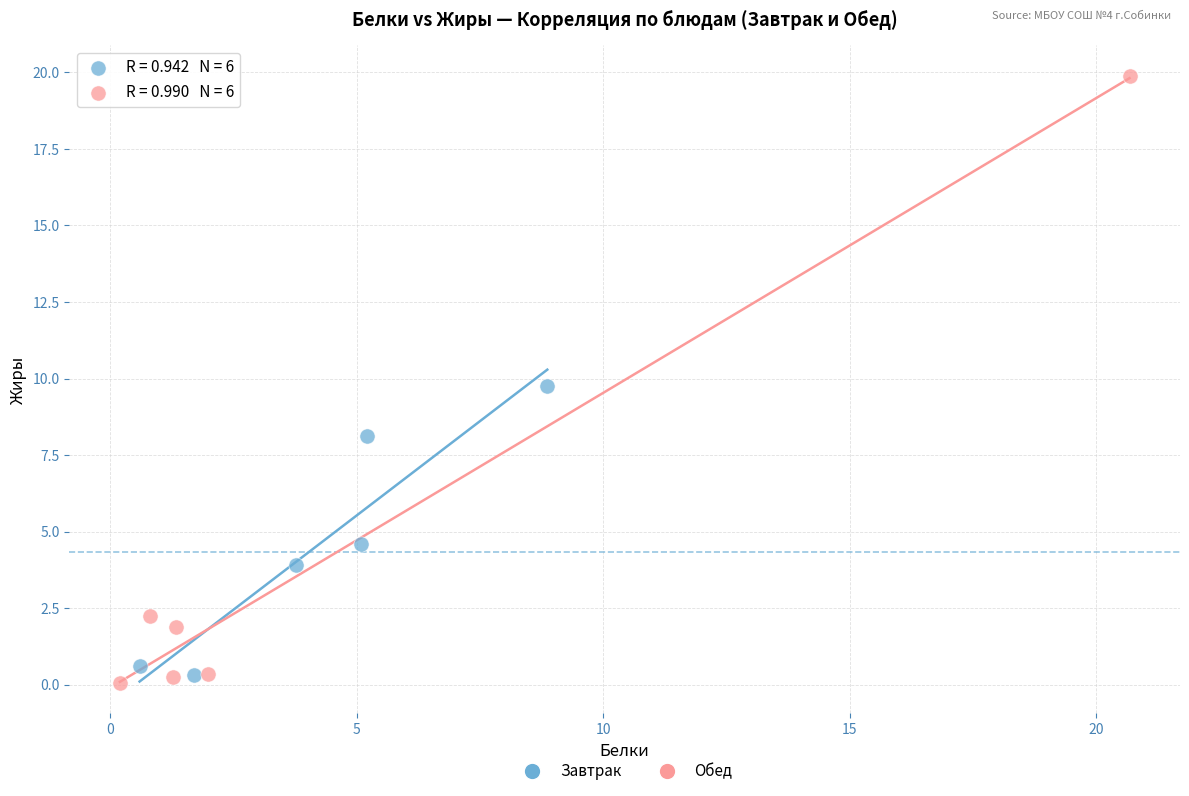

What are all the series names shown in the legend?

Завтрак, Обед